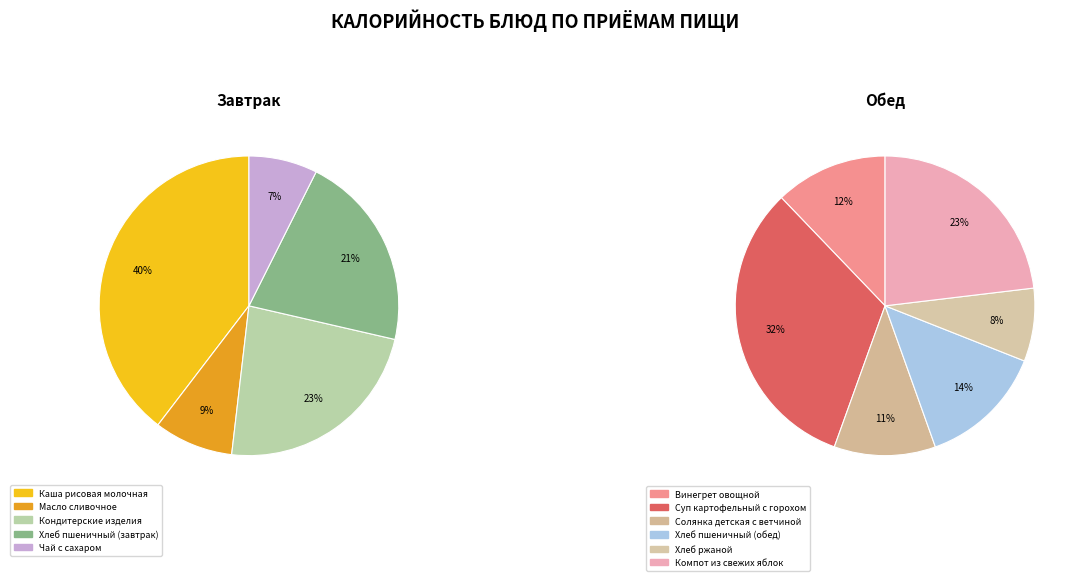

Is it true that Компот из свежих яблок is 22% of the pie?

False